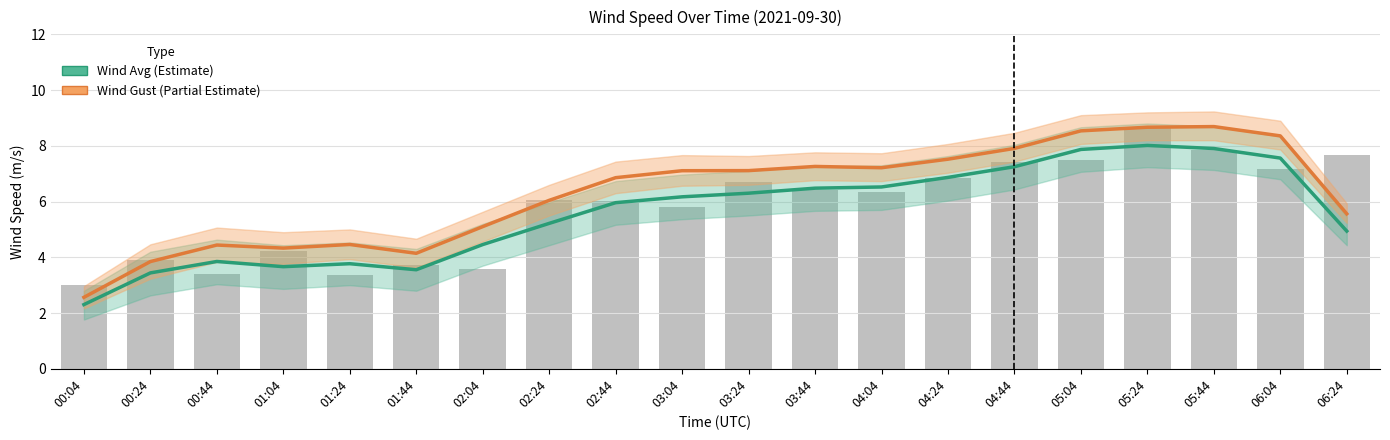

Where is Wind Avg (Estimate) nearest to the value 5?

06:24